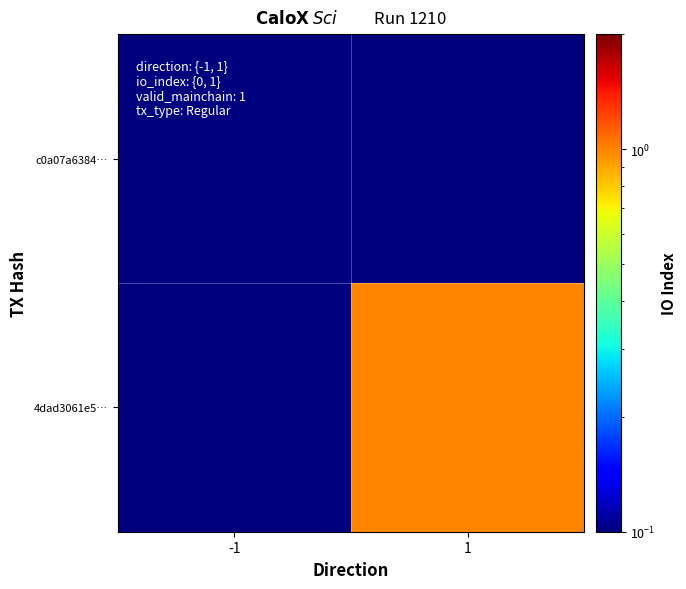

How many series are shown in this chart?

2